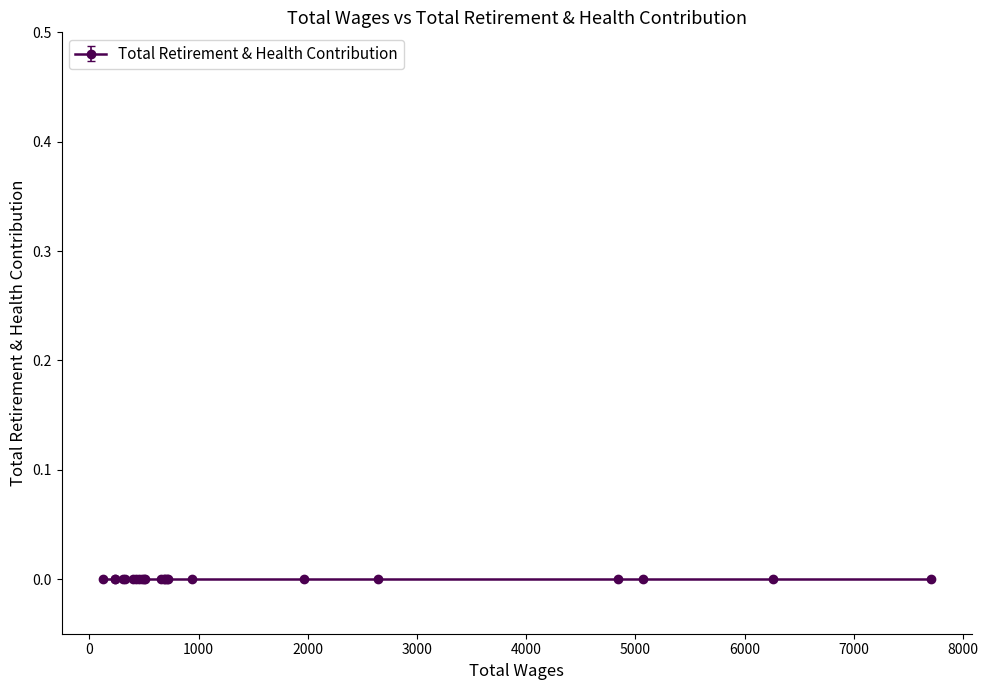

What is the sum of the Total Wages values at 9 and 21?

922.6